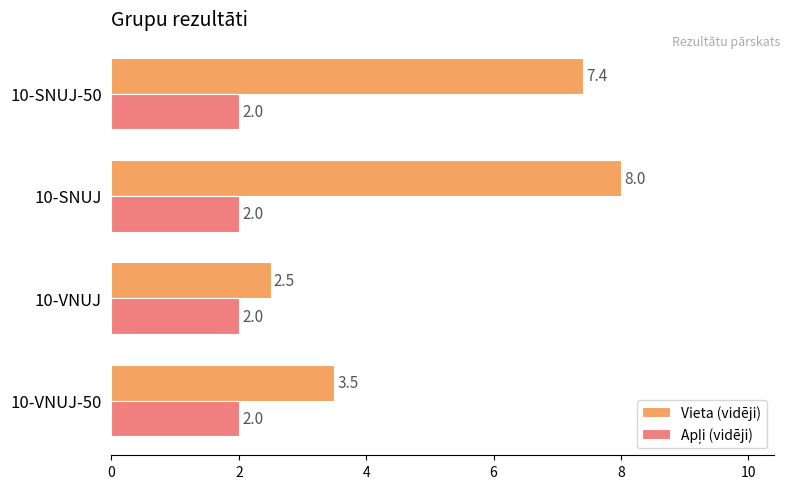

Which series has the largest total across all categories?

Vieta (vidēji)